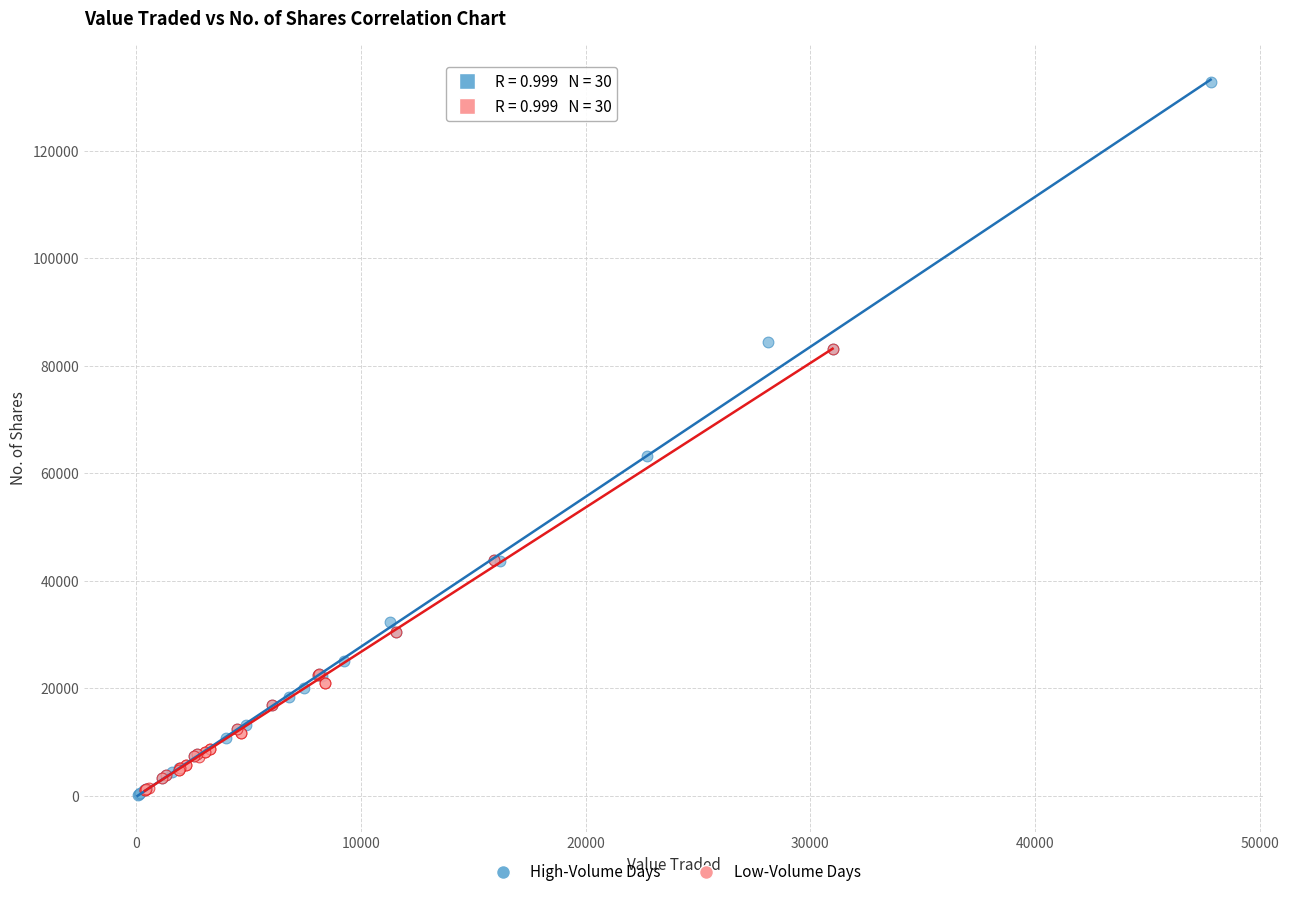

Which series reaches the maximum Y coordinate?

High-Volume Days